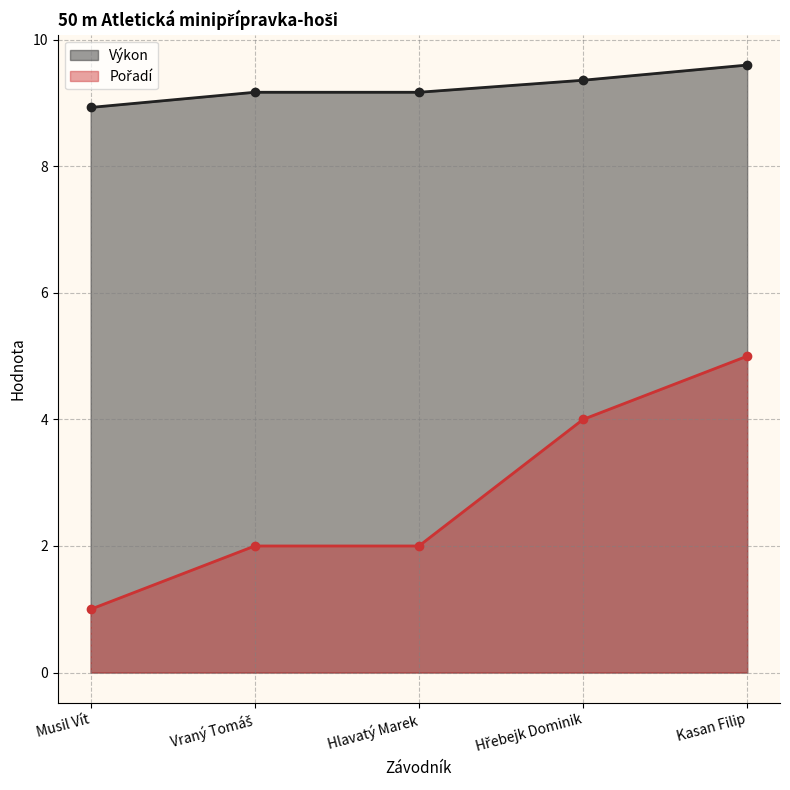

Which category has the lowest value in the Pořadí series?

Musil Vít